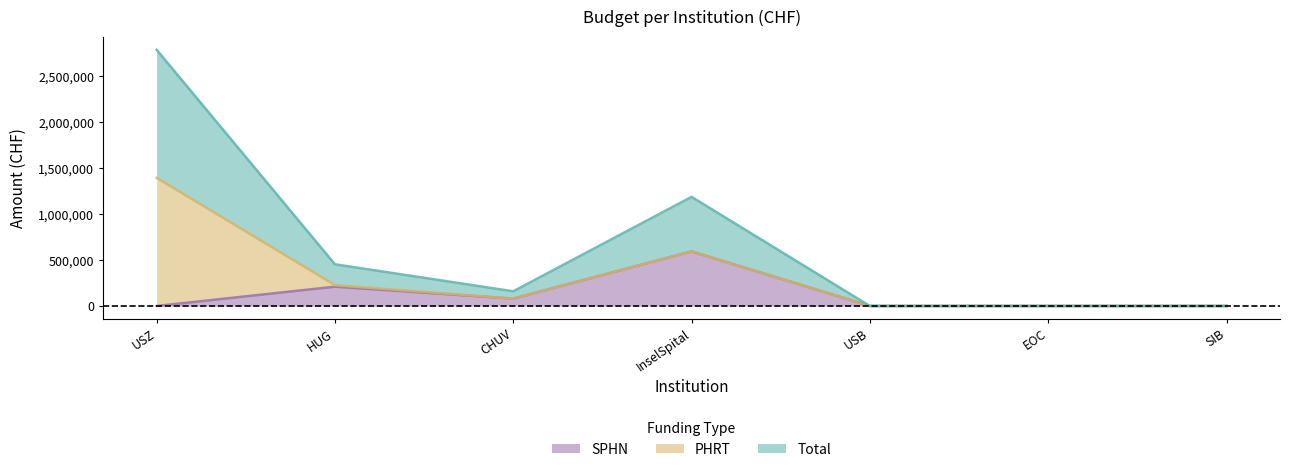

What is the highest value of the SPHN series?

594000